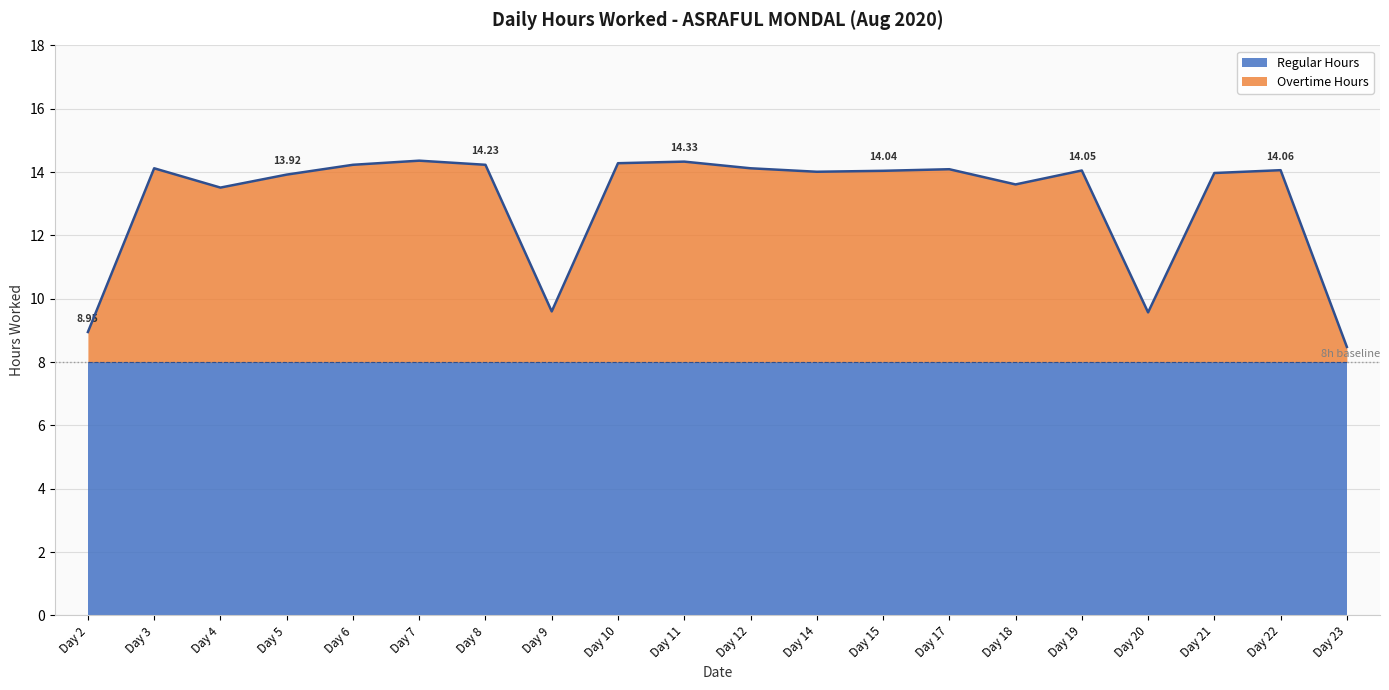

At which label does the data first exceed 14?

Day 3